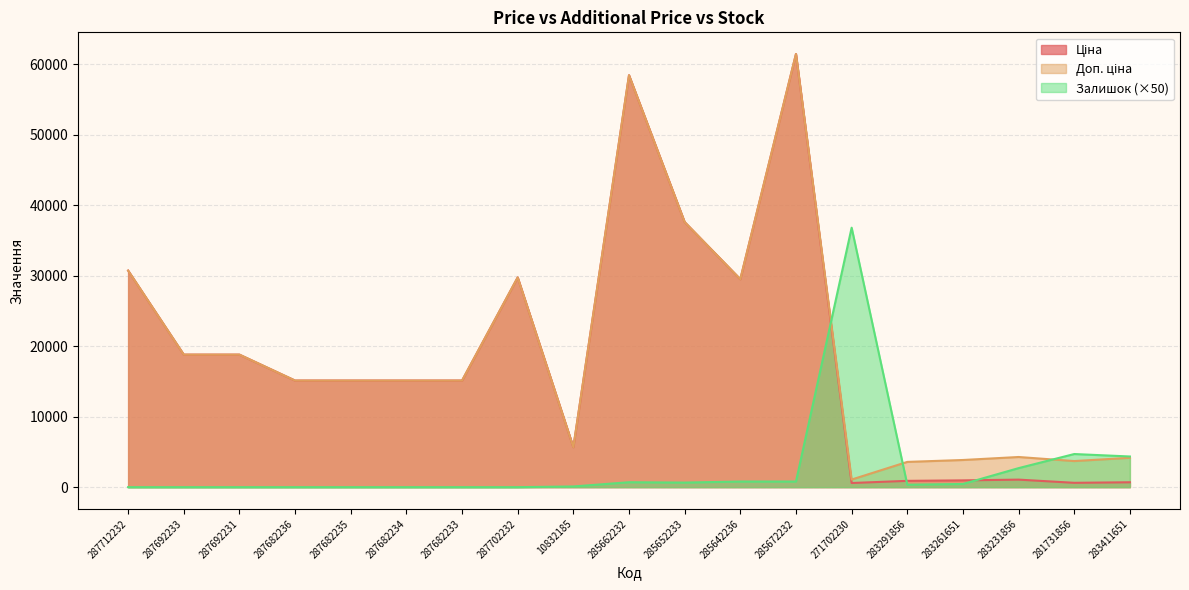

What is the average value of the Залишок series?

2757.9